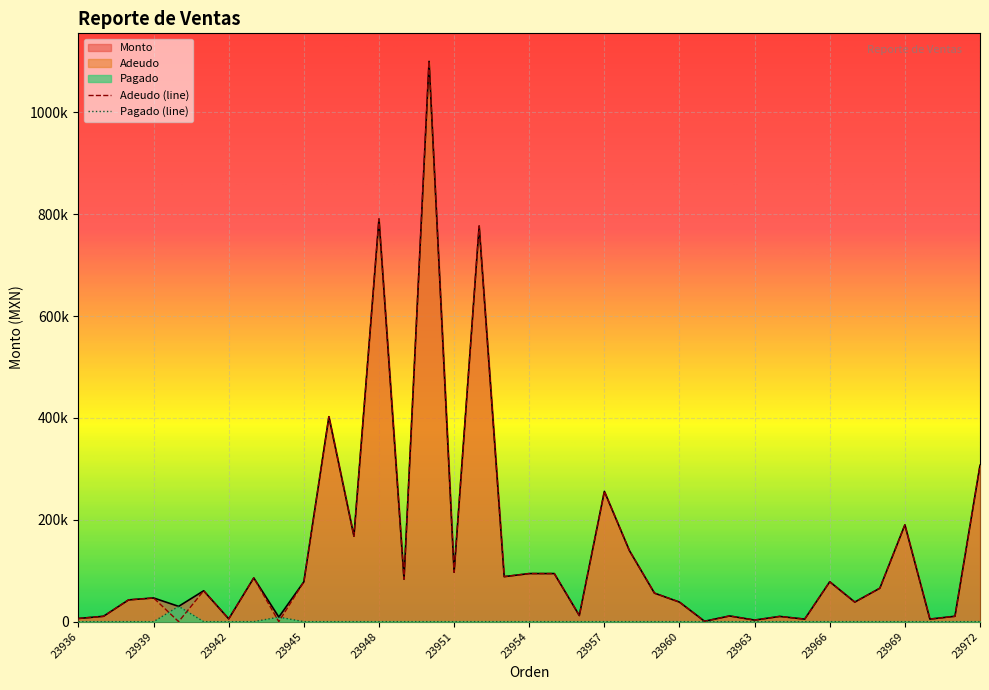

At which label does Monto reach its peak?

23950